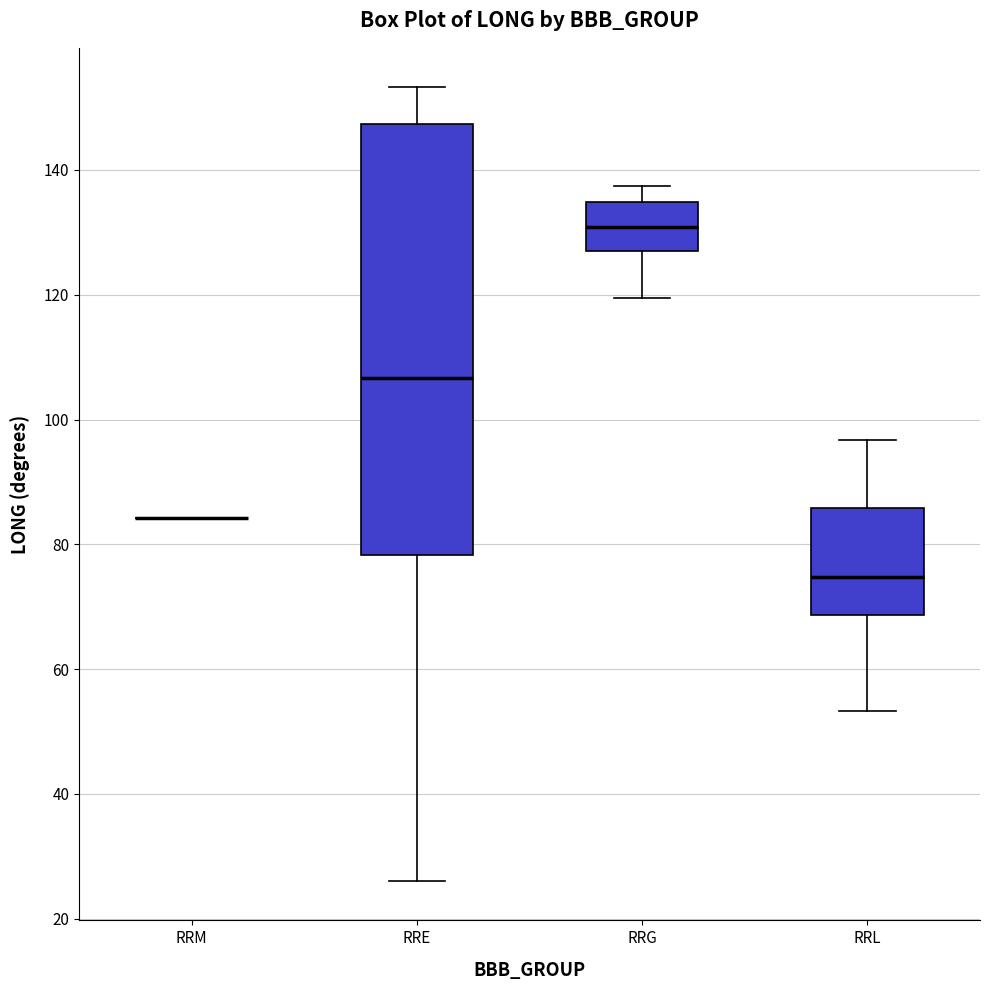

Where does the upper whisker of the box for RRG end on the y-axis? The values are not printed on the chart, so give them approximately, as read against the axis.

138